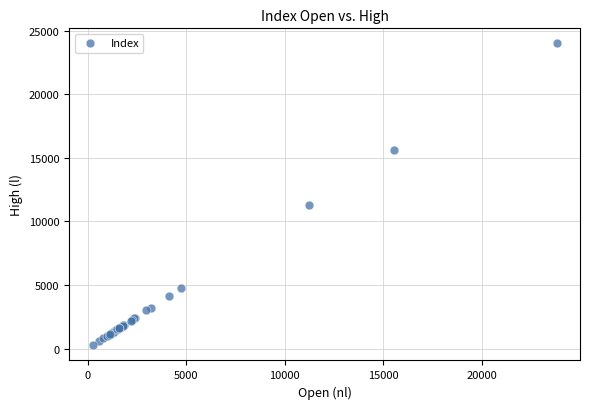

What Y value in the scatter plot is closest to 12126?

11303.1